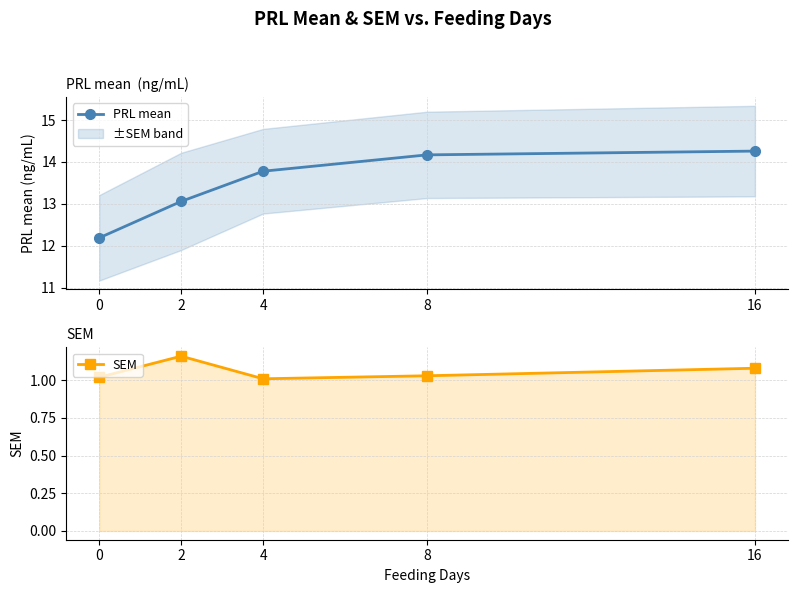

Rank the series by their maximum value, from lowest to highest.

SEM, PRL mean